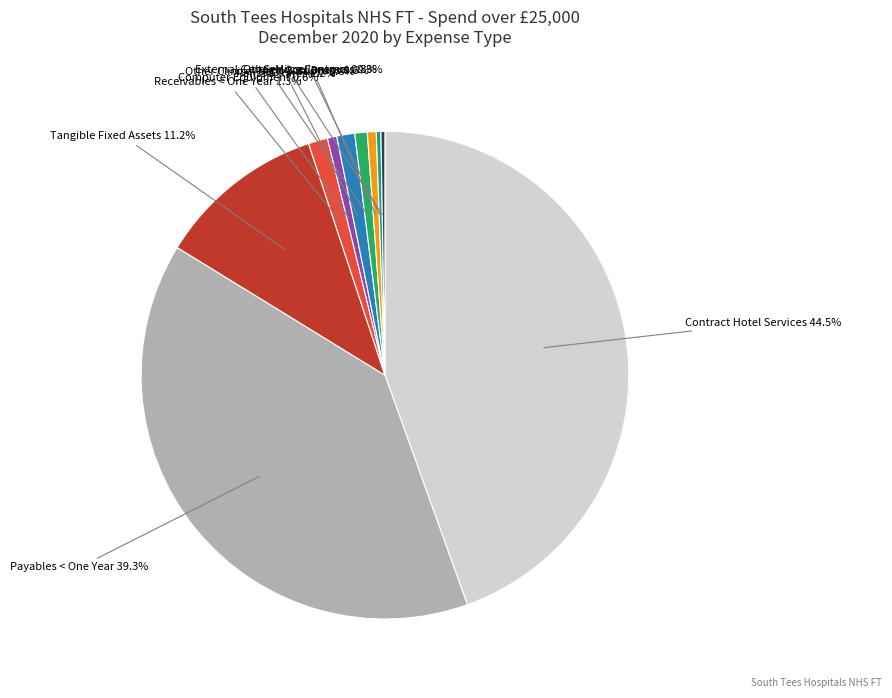

What percentage is NOT represented by High Cost Drugs?

99.4%